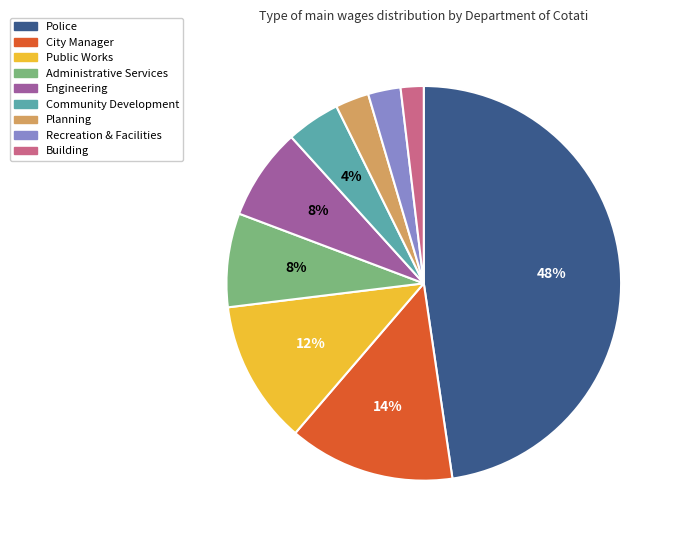

How many segments does this pie chart have?

9